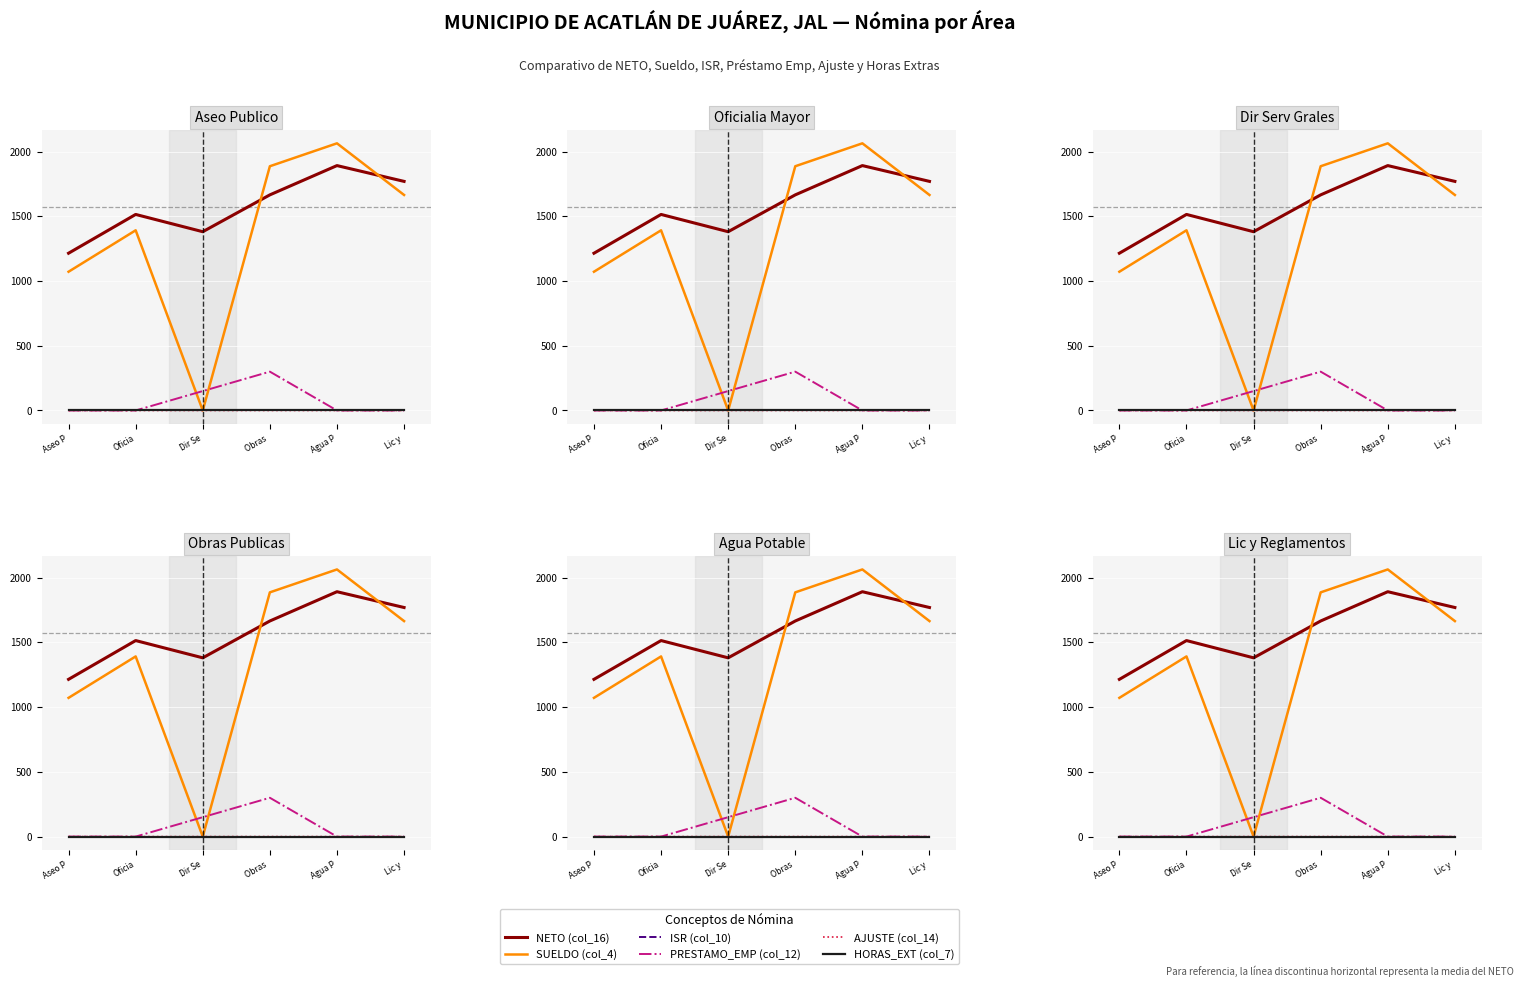

What is the total value across all series at Dir Se?

1531.4